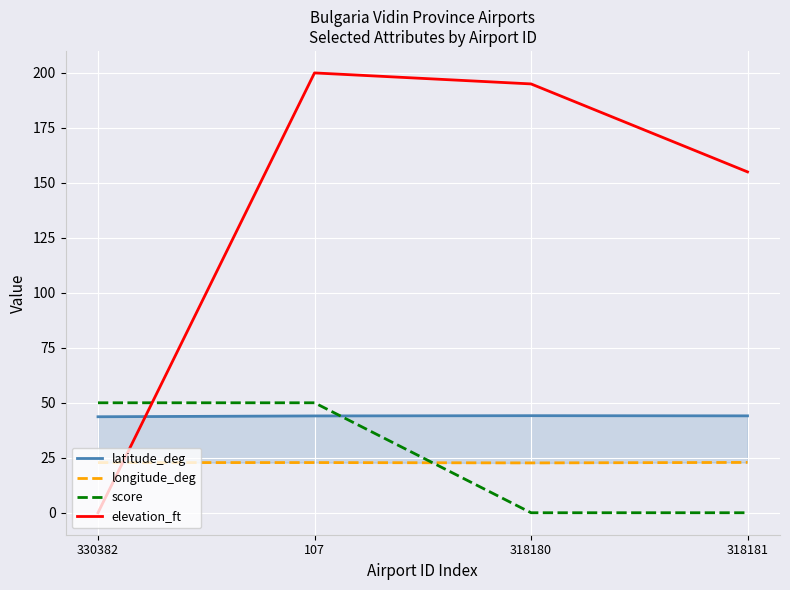

How many times do elevation_ft and score cross each other?

1